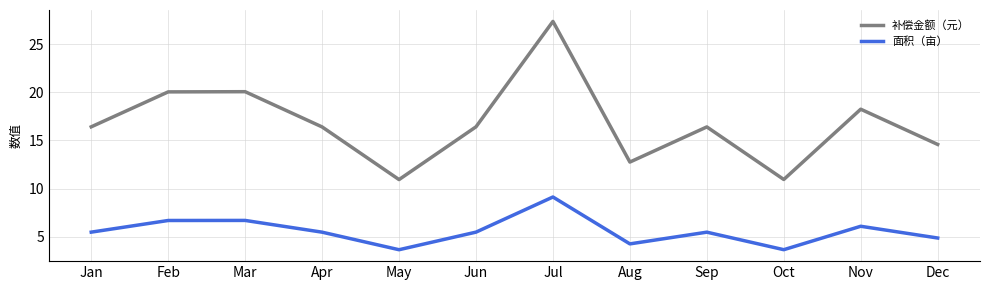

True or false: 面积（亩） and 补偿金额（元） intersect in this chart.

False